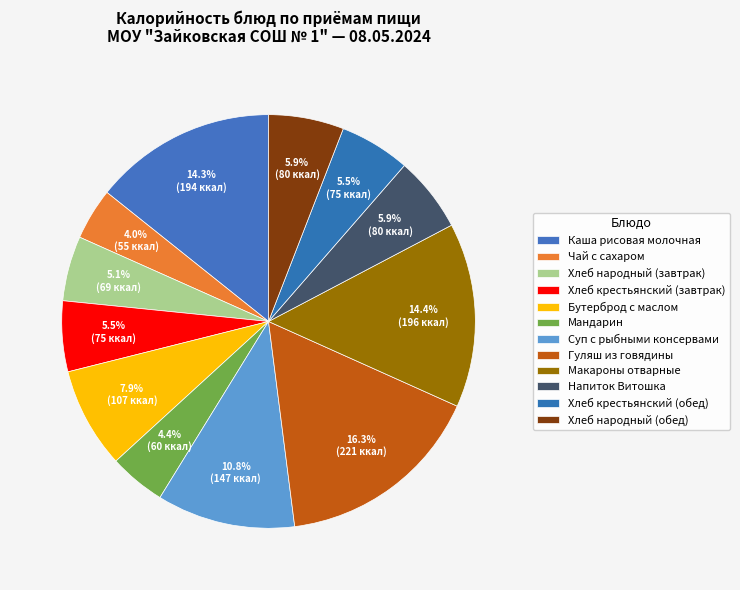

Count the number of slices in the pie.

12